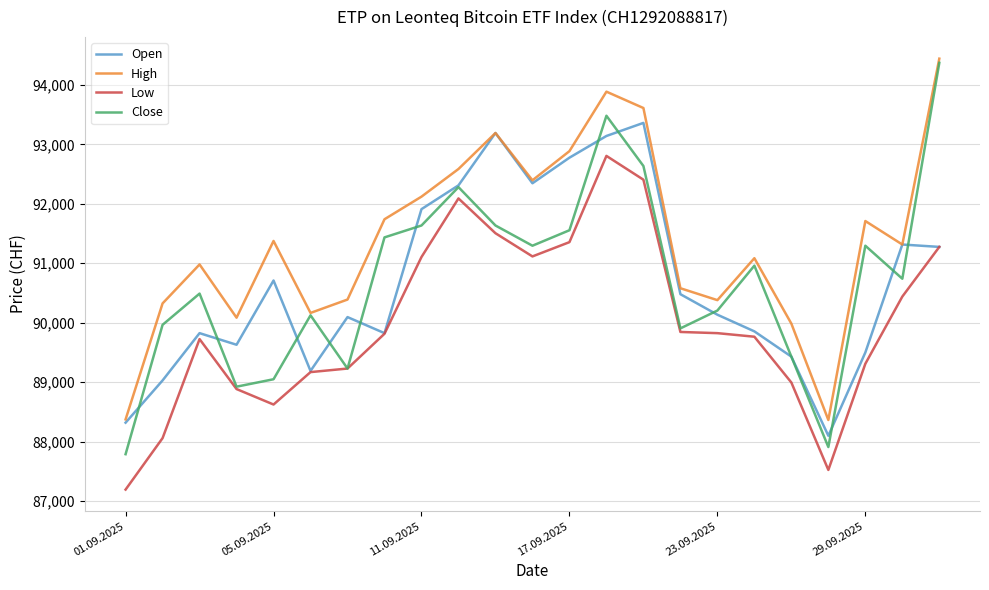

True or false: Low and High intersect in this chart.

False